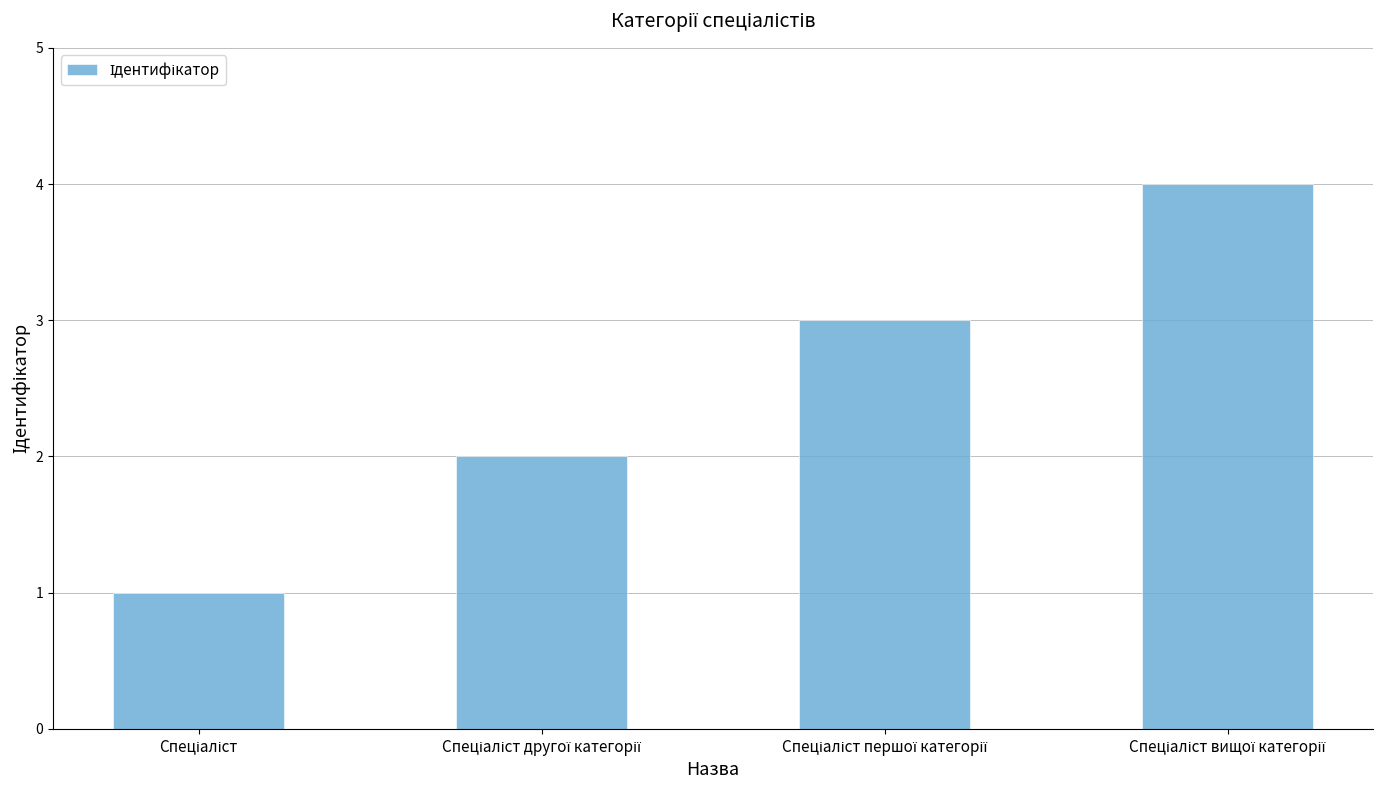

What is the maximum value shown in the chart?

4